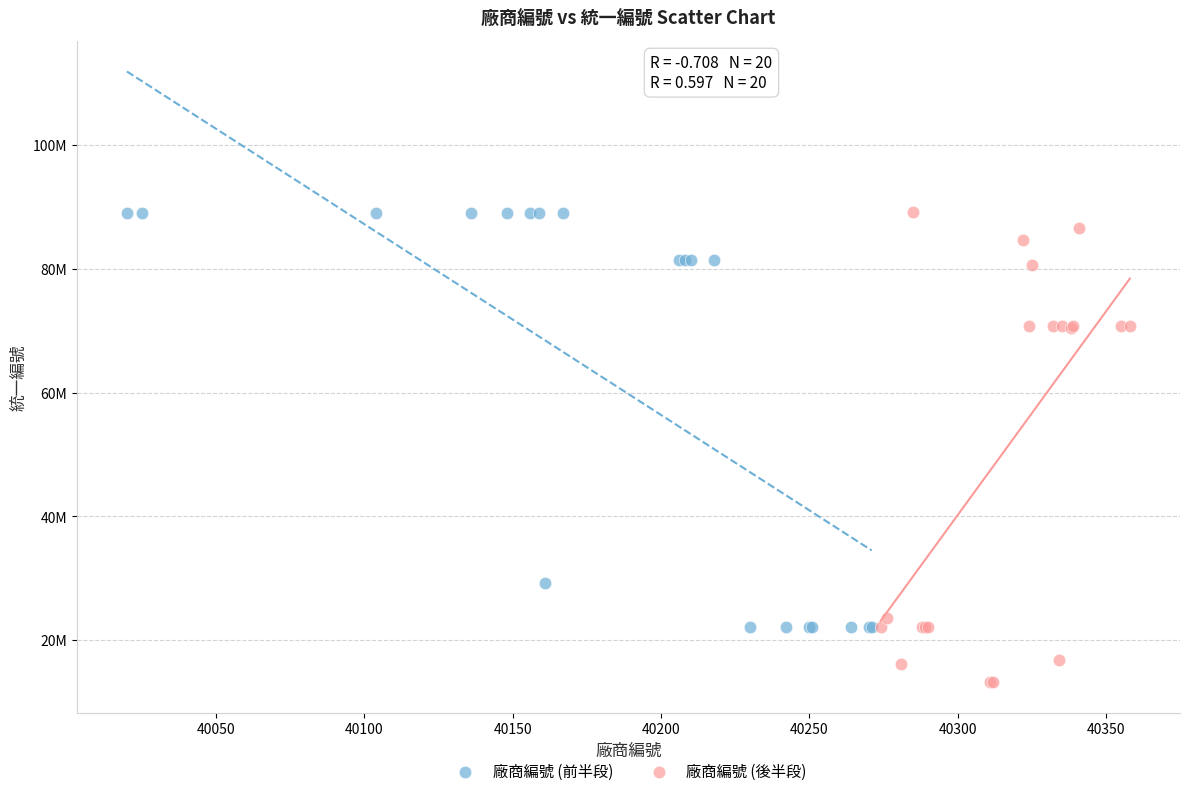

What are all the series names shown in the legend?

廠商編號 (前半段), 廠商編號 (後半段)